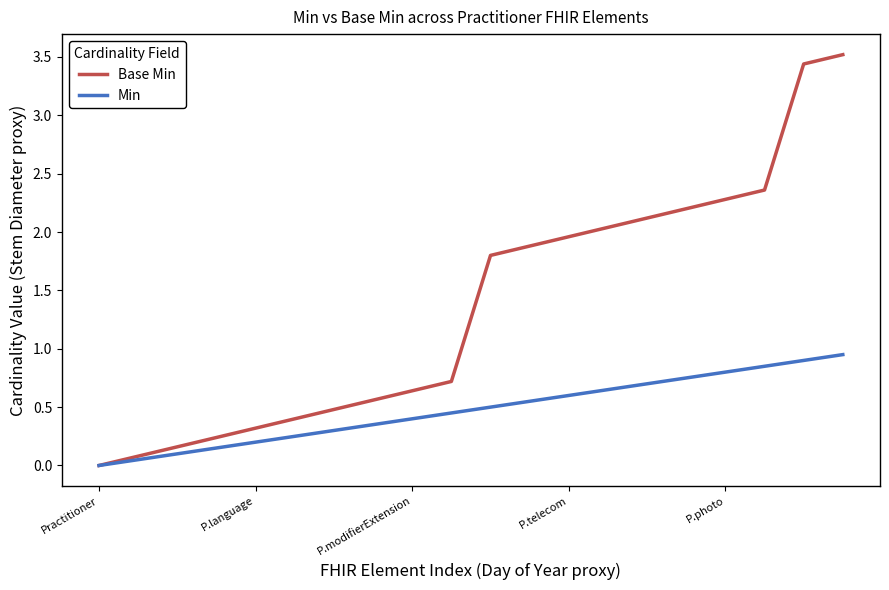

What is the average value of the Base Min series?

1.4